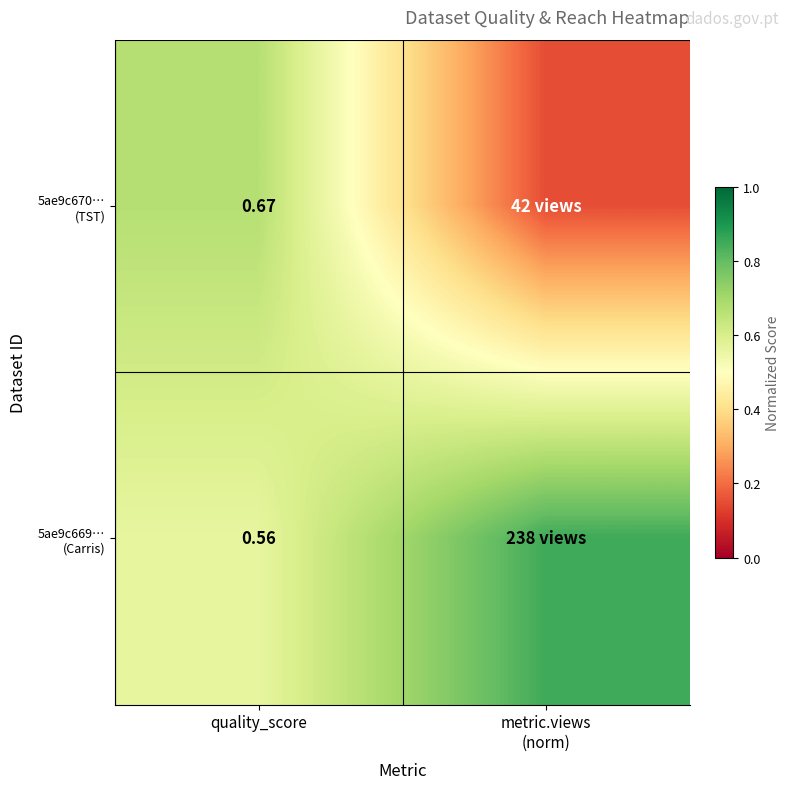

What is the average value of the 5ae9c669… (Carris) series?

0.7